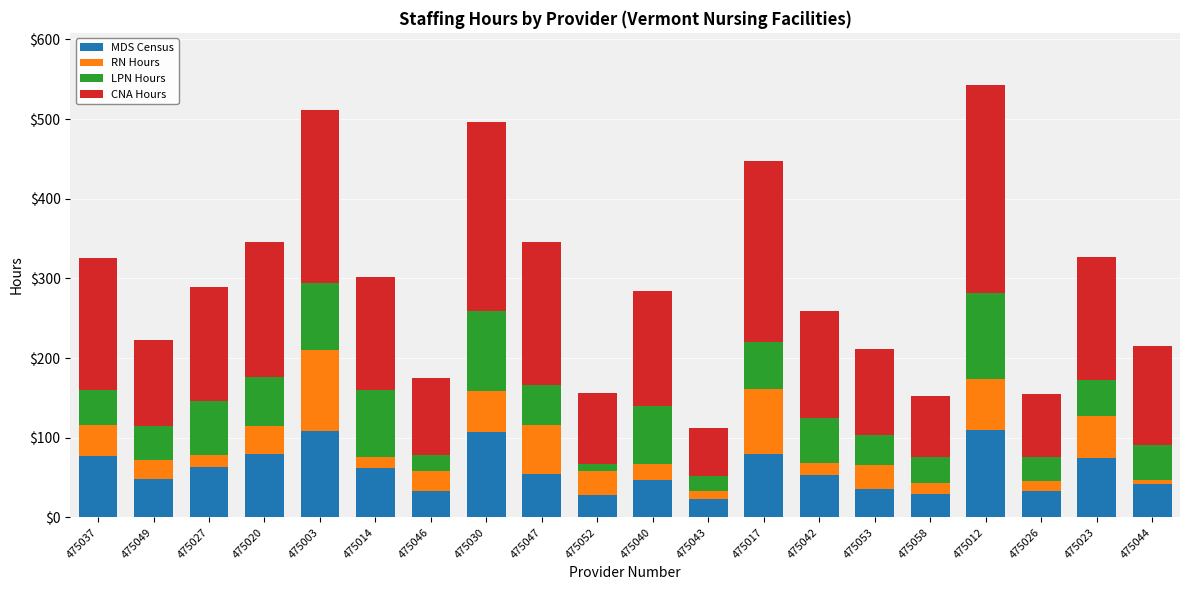

Is it true that MDS Census equals 115.7 at 475023?

False